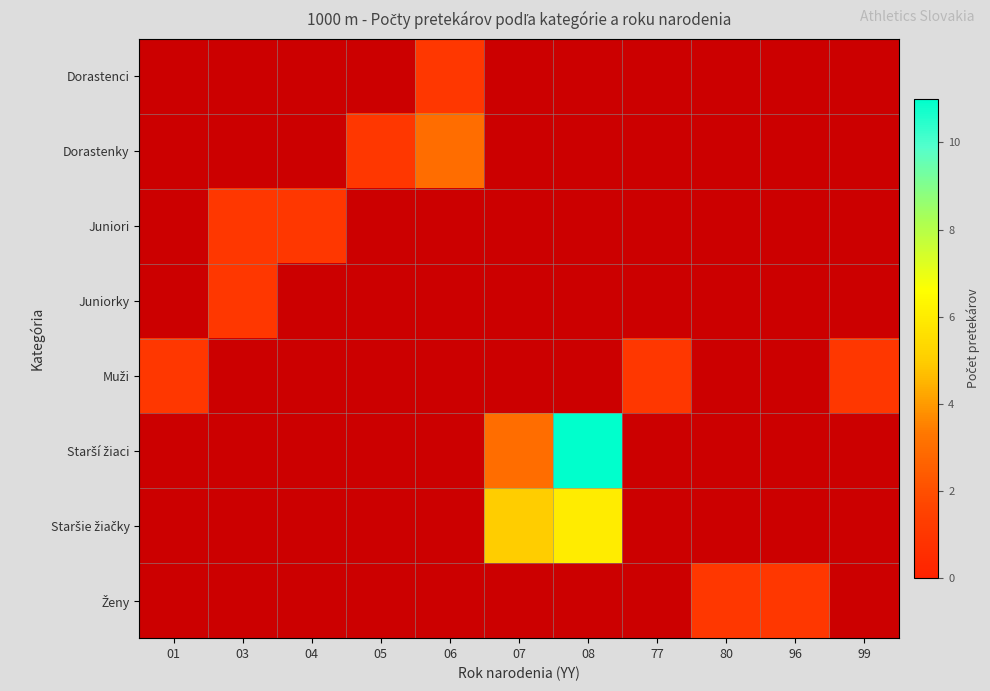

Between 01 and 99, which series saw the biggest shift?

row_4